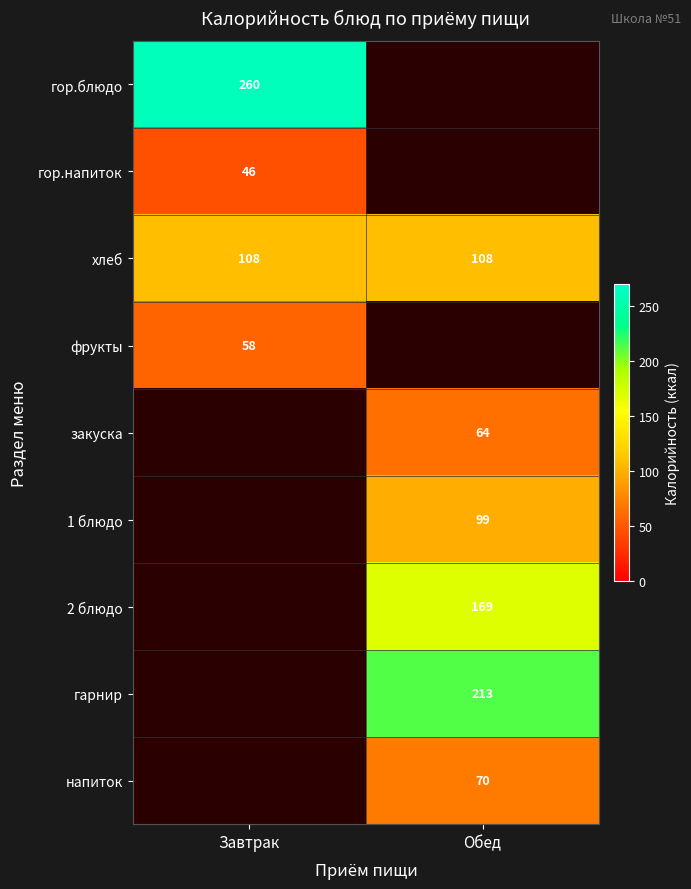

The хлеб series shows 43 at Завтрак. True or false?

False